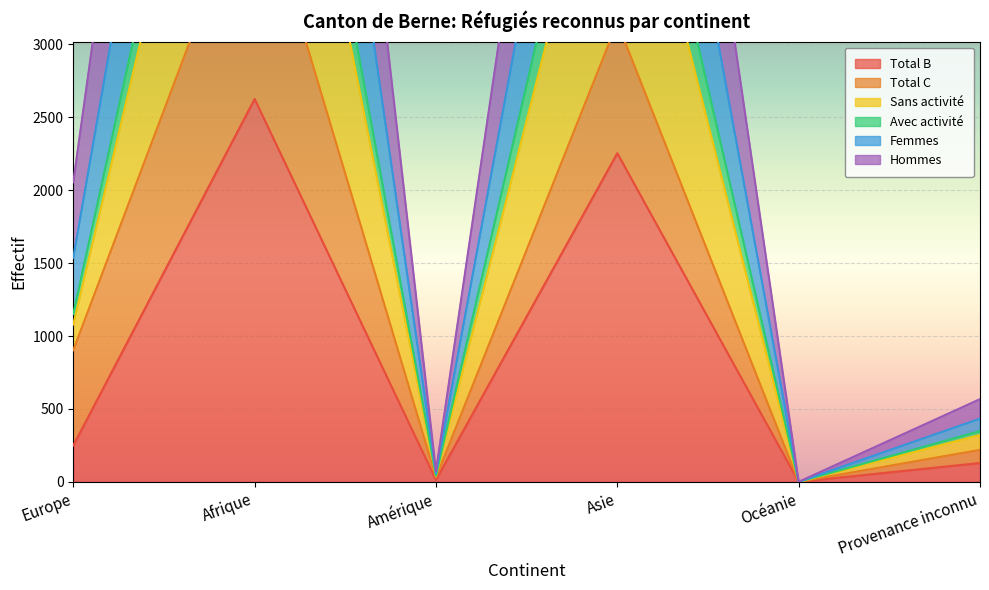

What is the label of the 1st point from the right?

Provenance inconnu